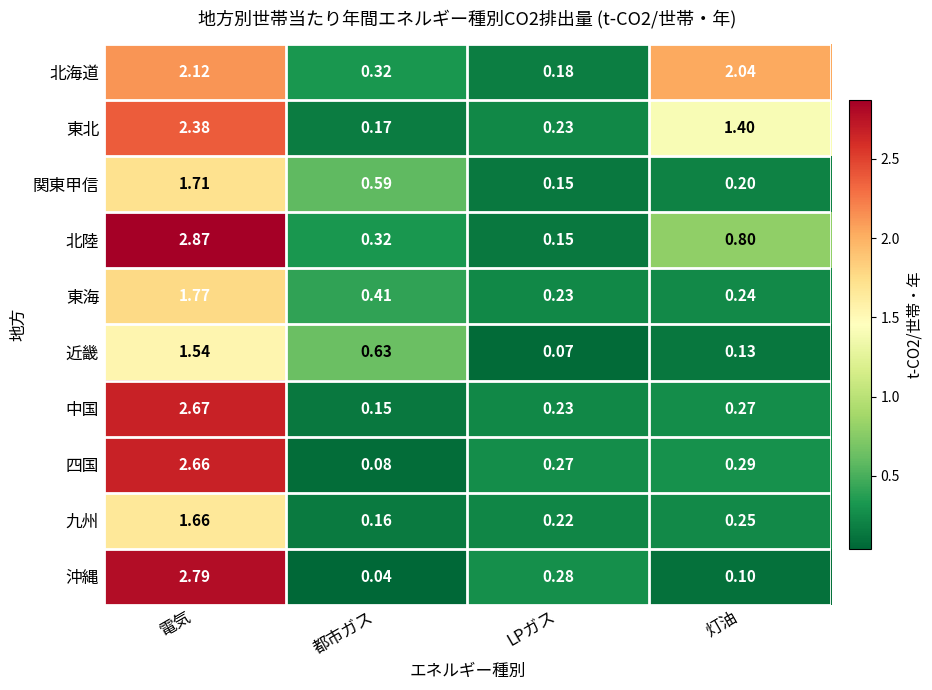

List the series in order of their peak value, lowest first.

近畿, 九州, 関東甲信, 東海, 北海道, 東北, 四国, 中国, 沖縄, 北陸